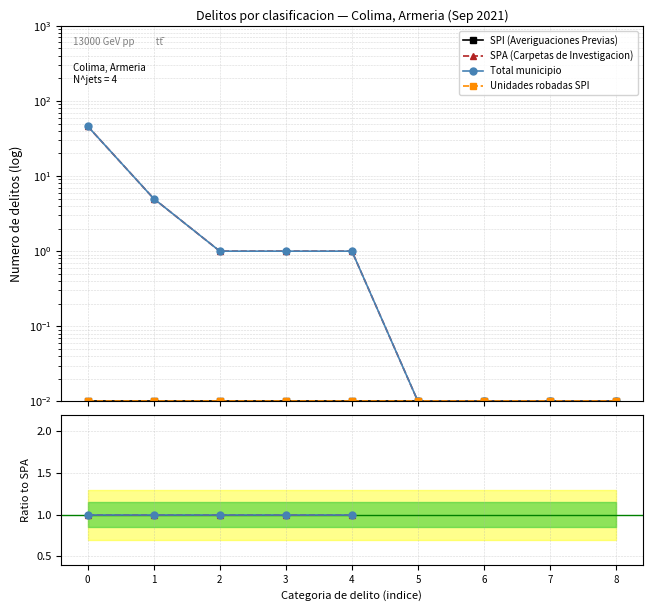

True or false: Unidades robadas SPI and SPA (Carpetas de Investigacion) cross at least once.

False